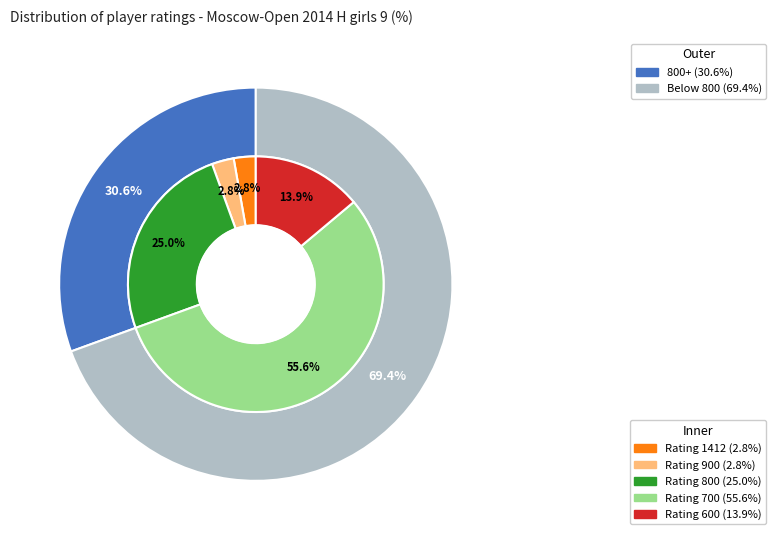

Which slice represents more than half of the pie?

700